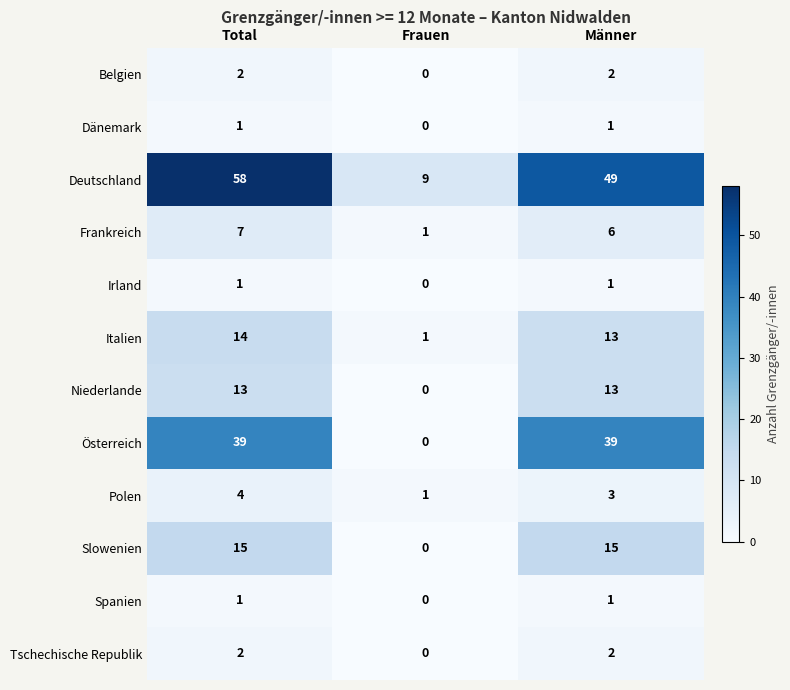

Between Frauen and Männer, which series saw the biggest shift?

Deutschland